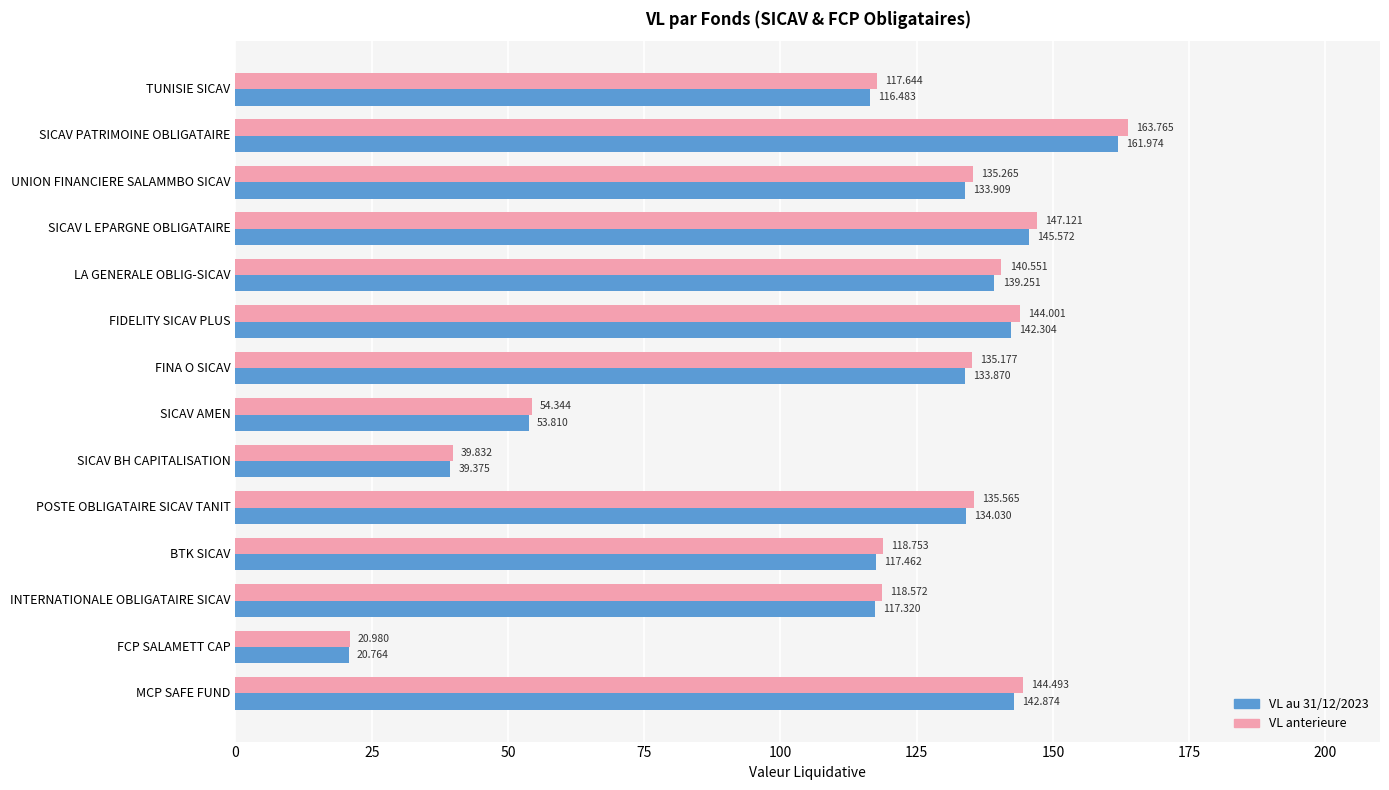

List the series in order of their overall mean, highest first.

VL anterieure, VL au 31/12/2023